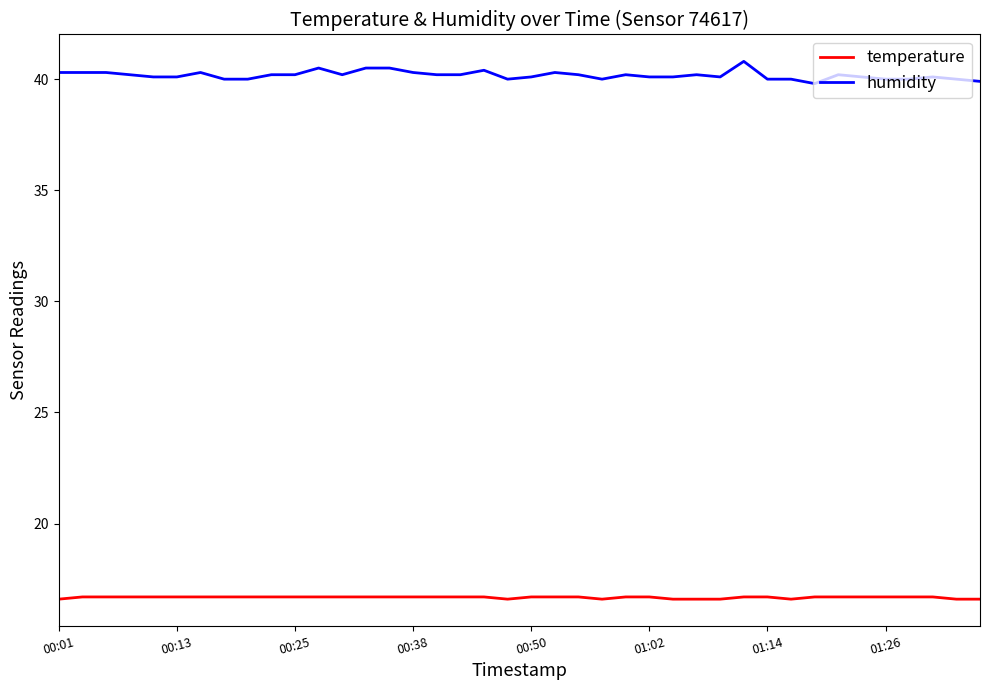

What is the average value of the temperature series?

16.7